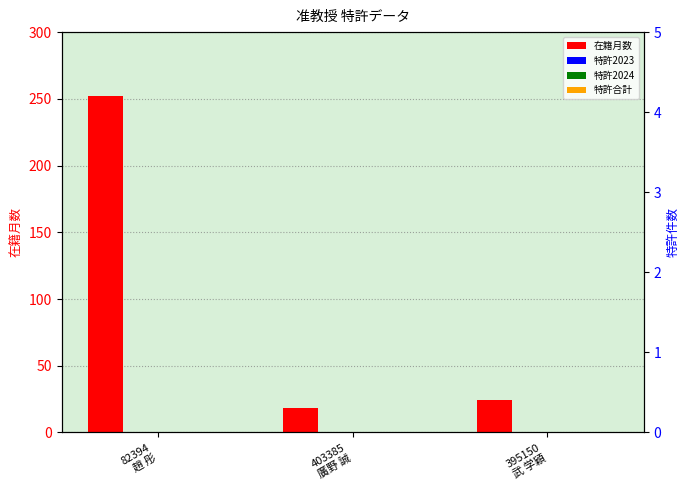

Are the bars horizontal?

No